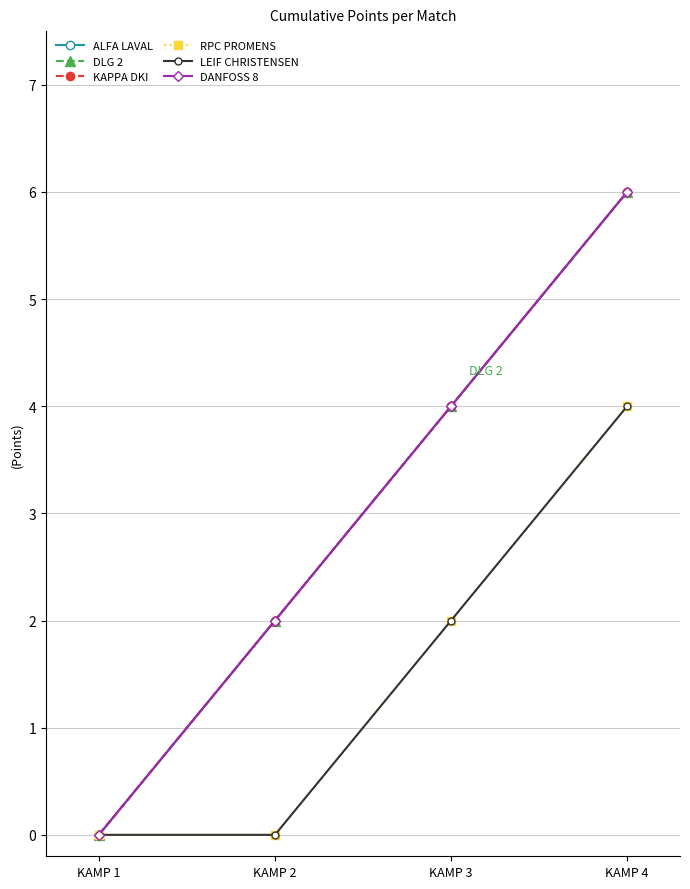

List the series in order of their peak value, lowest first.

RPC PROMENS, LEIF CHRISTENSEN, ALFA LAVAL, DLG 2, KAPPA DKI, DANFOSS 8